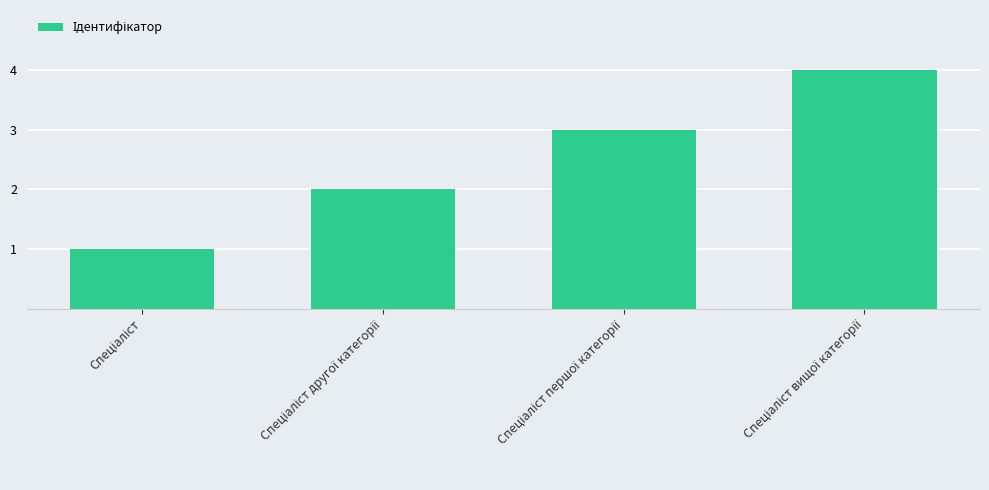

What is the difference between the maximum and minimum values?

3